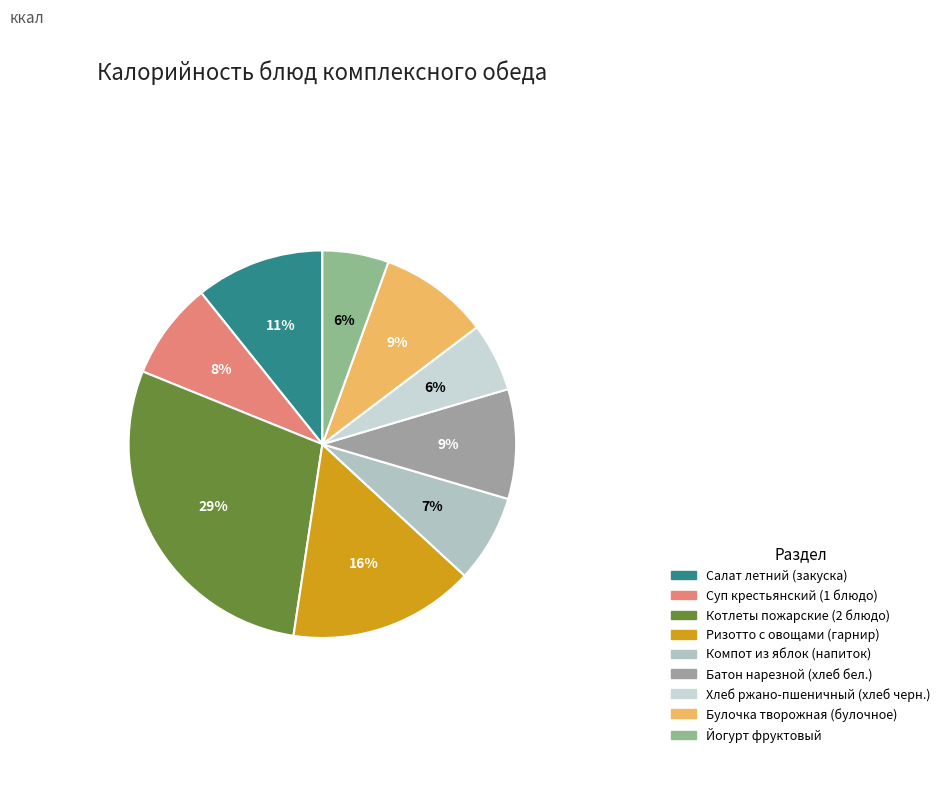

Combined, do Булочка творожная (булочное) and Йогурт фруктовый account for over 50%?

No